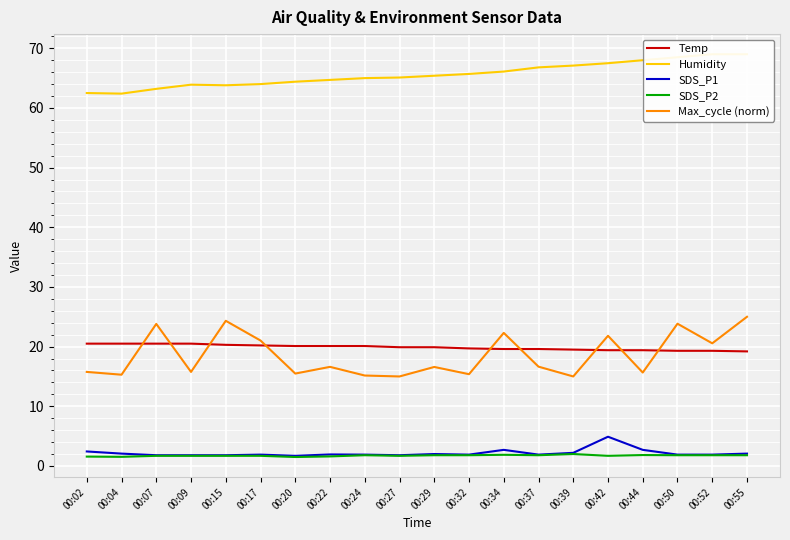

True or false: Temp and SDS_P2 cross at least once.

False